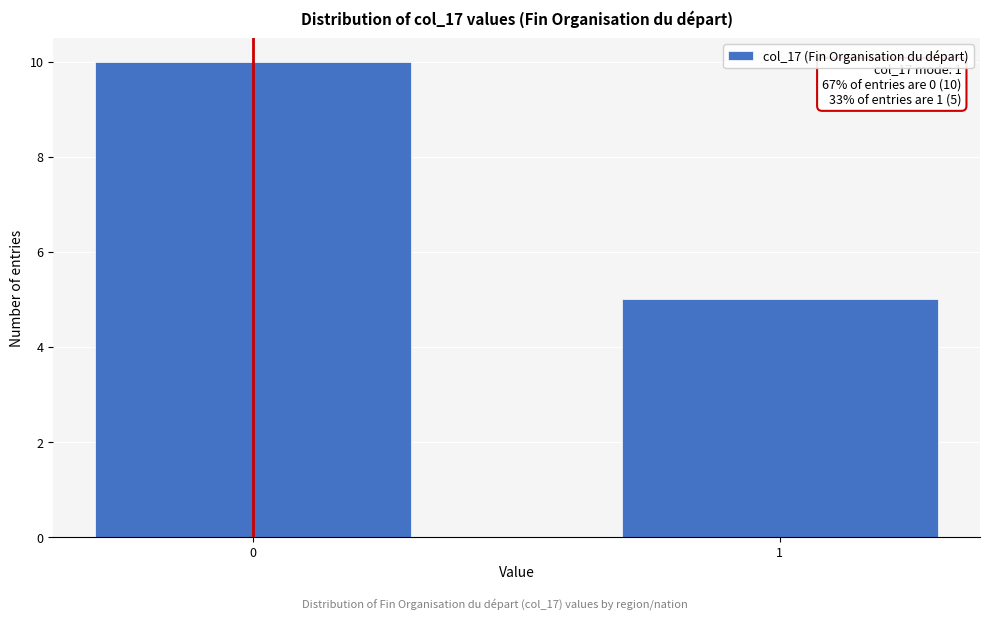

Reading left to right, transcribe all the data shown in this chart.

0=10	1=5